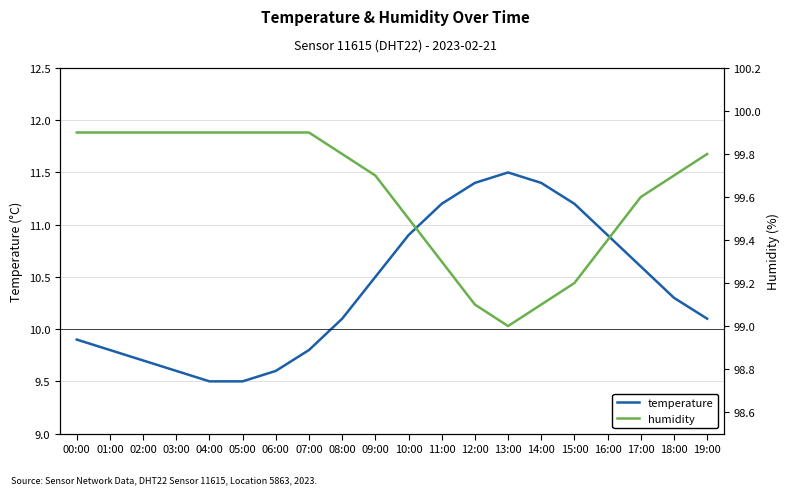

What is the sum of all humidity values?

1992.4